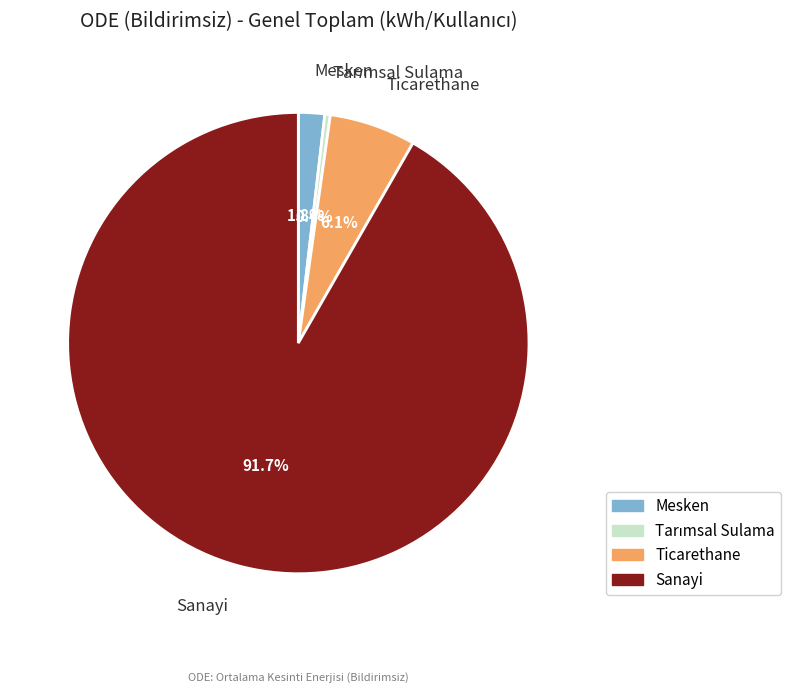

Which slice represents more than half of the pie?

Sanayi